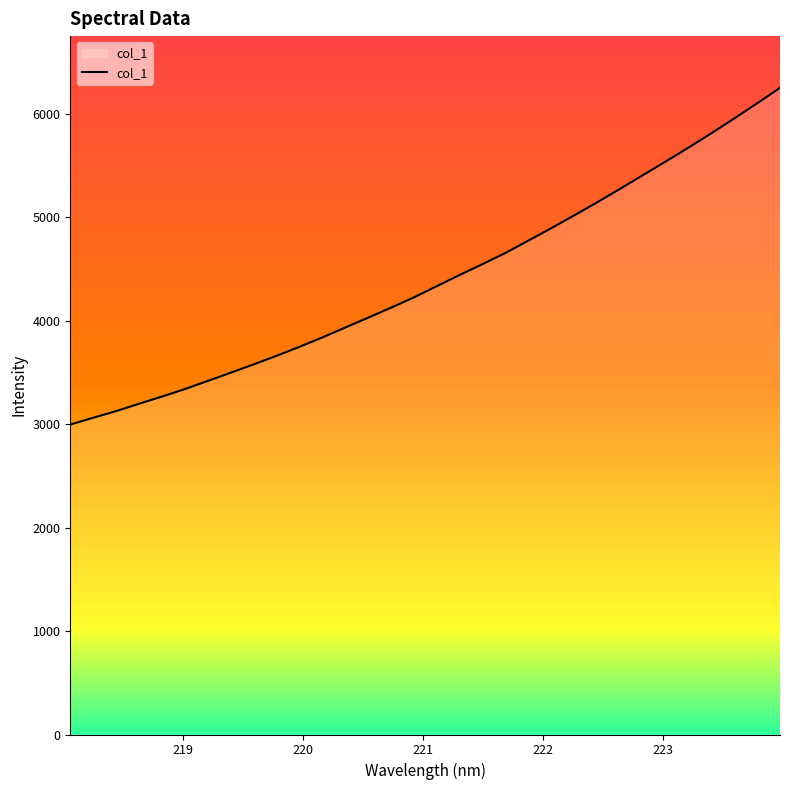

What is the maximum value shown in the chart?

6253.8